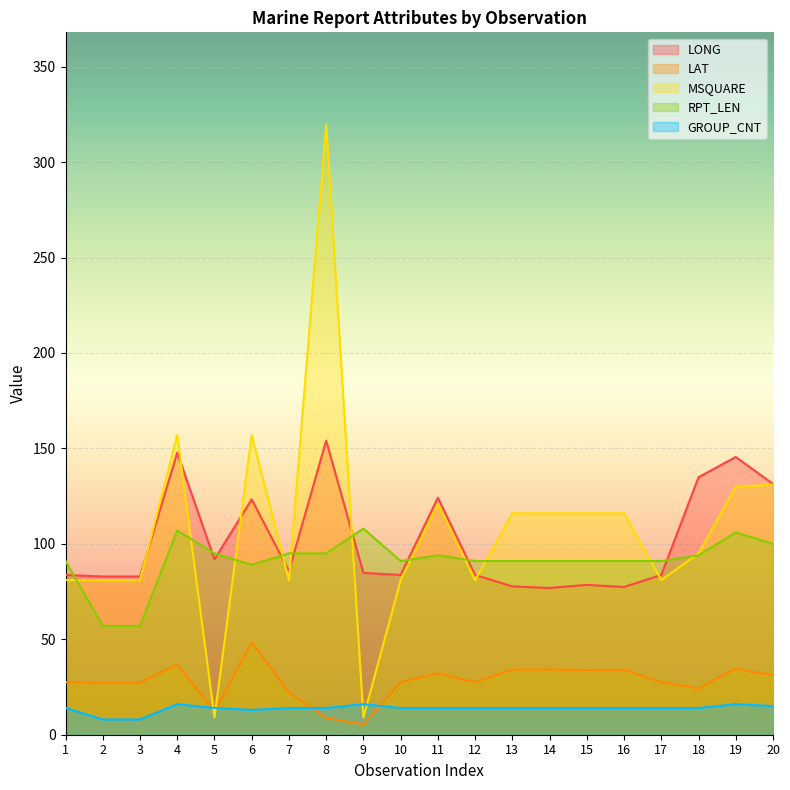

What is the average value of the RPT_LEN series?

91.2